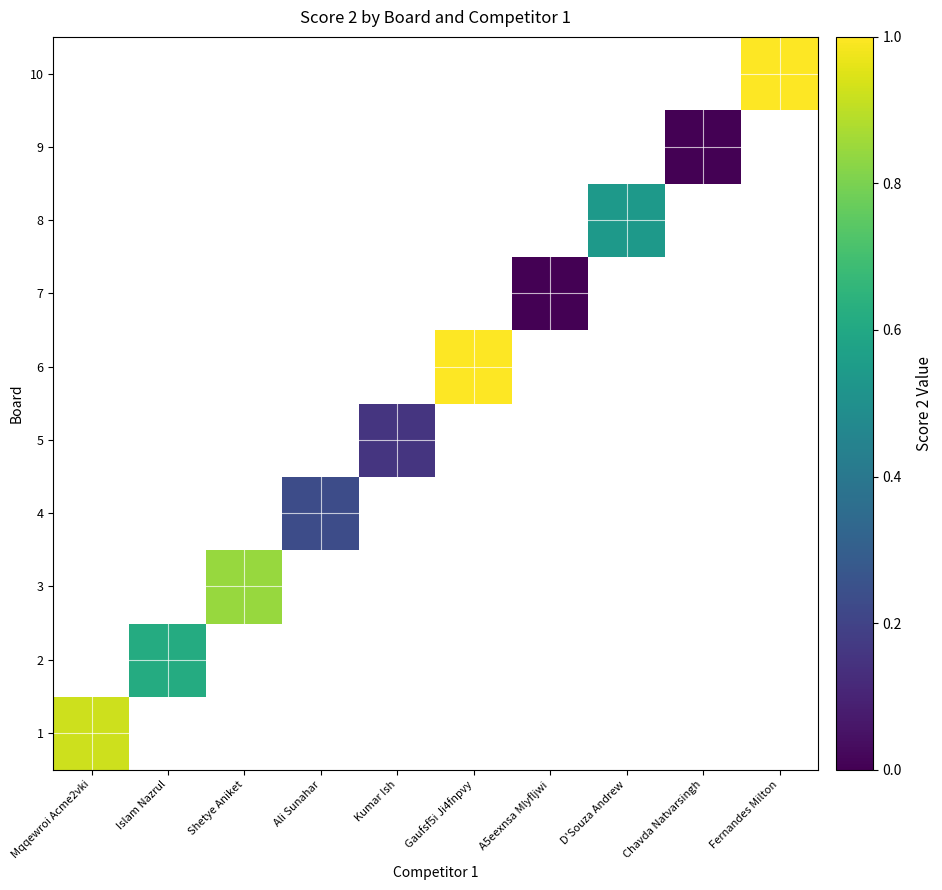

Which label corresponds to the largest value in the chart?

Gaufsf5i Ji4fnpvy